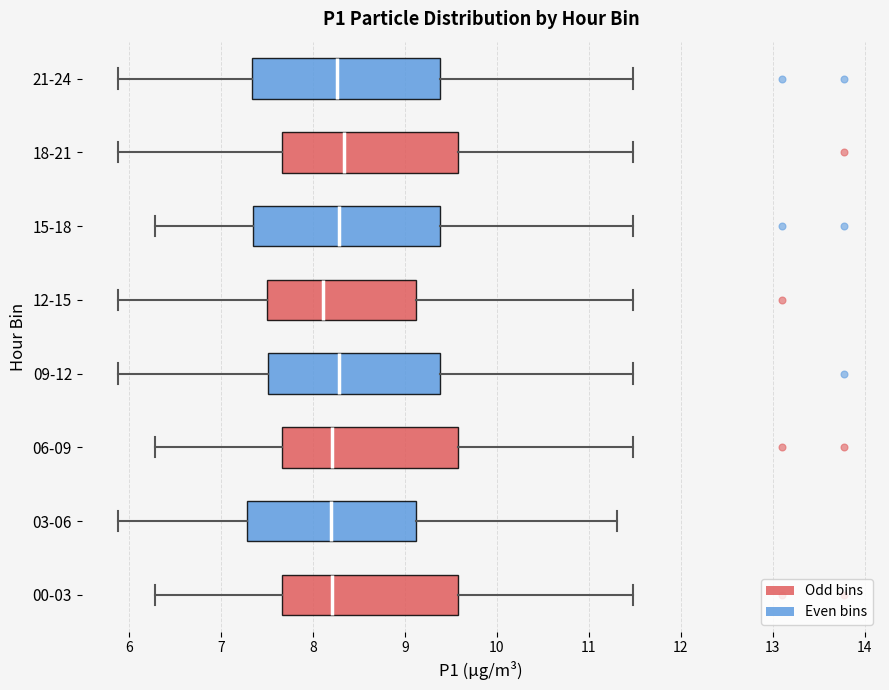

Reading bottom to top, read every box against the x-axis: the position of its median line, the range the box covers, and the ends of its whiskers. The values are not printed on the chart, so give them approximately, as read against the axis.

00-03: median 8.2, box 7.7 to 9.6, whiskers 6.3 to 11.5
03-06: median 8.2, box 7.3 to 9.1, whiskers 5.9 to 11.3
06-09: median 8.2, box 7.7 to 9.6, whiskers 6.3 to 11.5
09-12: median 8.3, box 7.5 to 9.4, whiskers 5.9 to 11.5
12-15: median 8.1, box 7.5 to 9.1, whiskers 5.9 to 11.5
15-18: median 8.3, box 7.4 to 9.4, whiskers 6.3 to 11.5
18-21: median 8.3, box 7.7 to 9.6, whiskers 5.9 to 11.5
21-24: median 8.3, box 7.3 to 9.4, whiskers 5.9 to 11.5